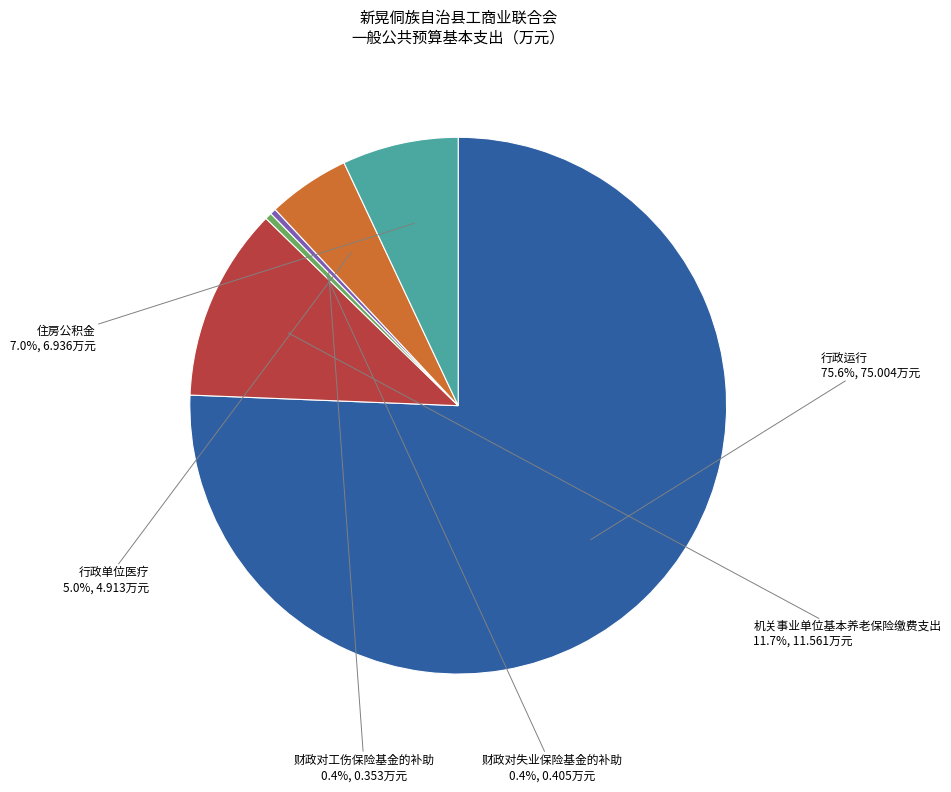

Is it true that 住房公积金 is 1% of the pie?

False